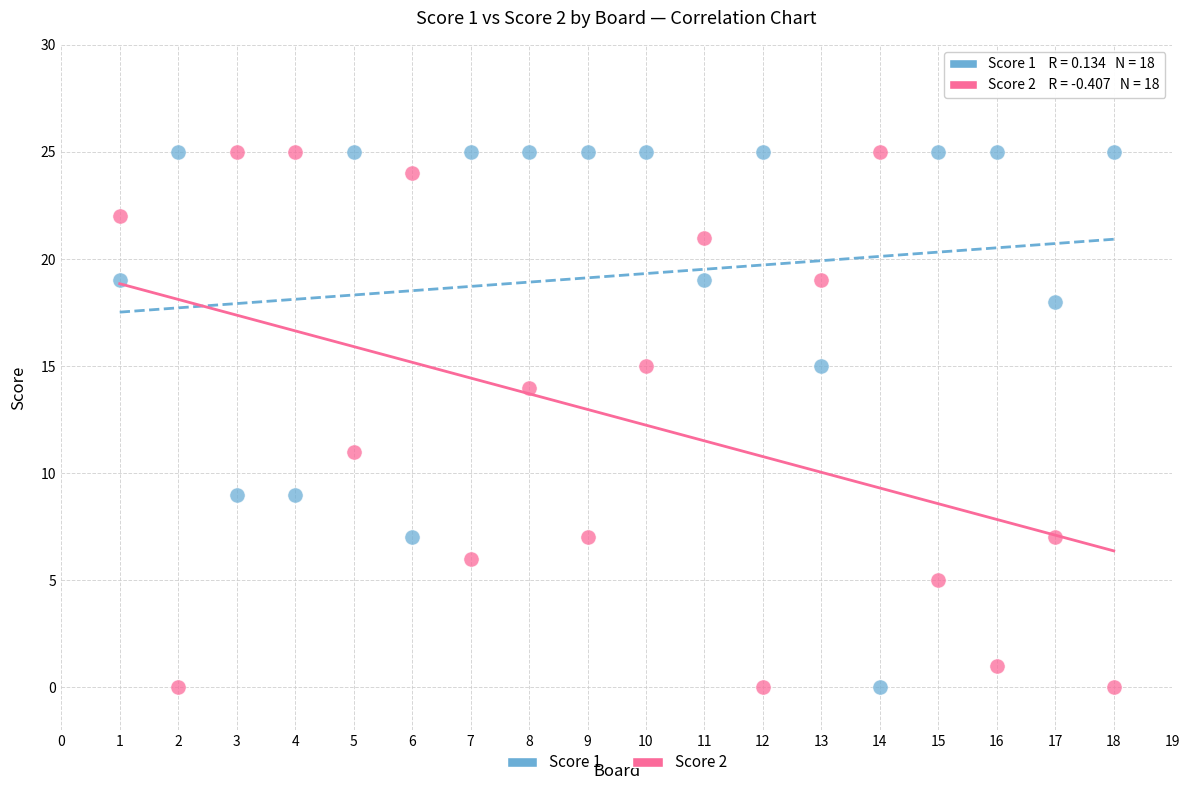

In the Score 2 series, what Y value is closest to 12?

11